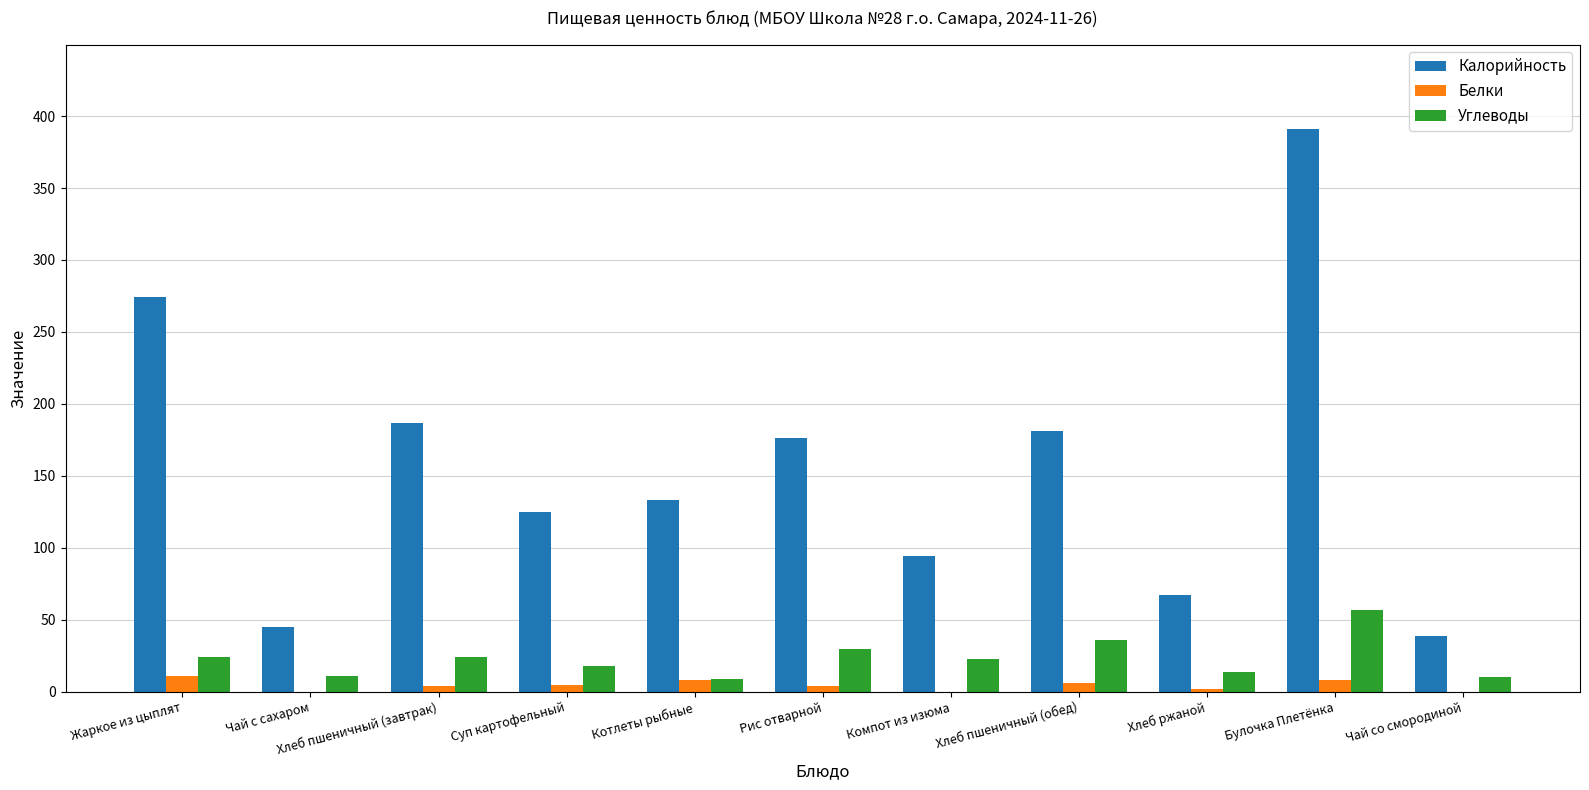

True or false: Углеводы has a value of 23 at Компот из изюма.

True